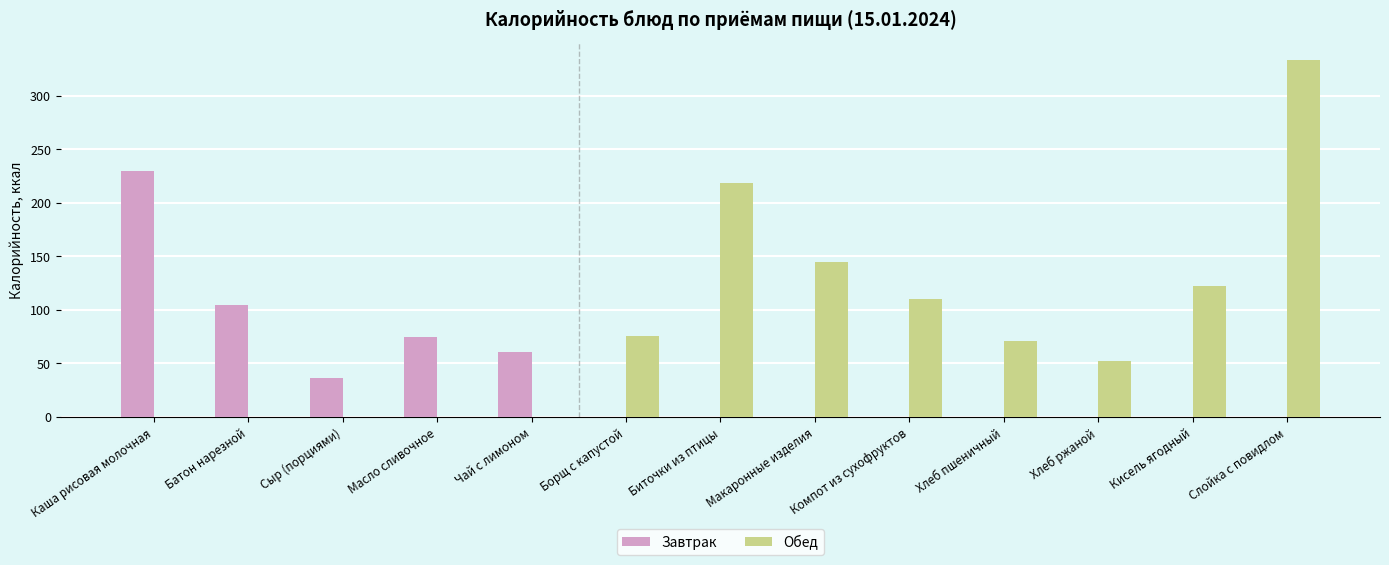

What is the highest value of the Завтрак series?

229.4